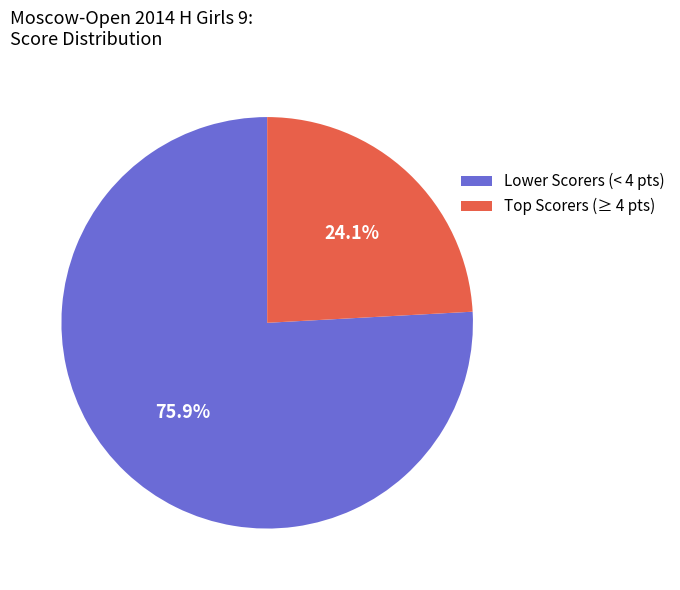

What portion of the pie excludes Lower Scorers (< 4 pts)?

24.1%